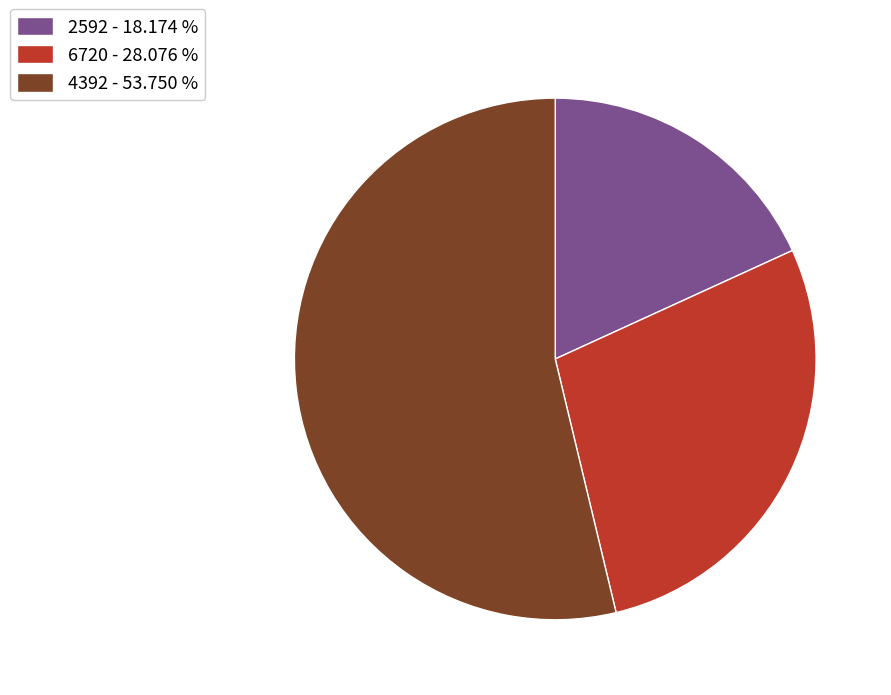

Between 4392 - 53.750 % and 6720 - 28.076 %, which is larger?

4392 - 53.750 %